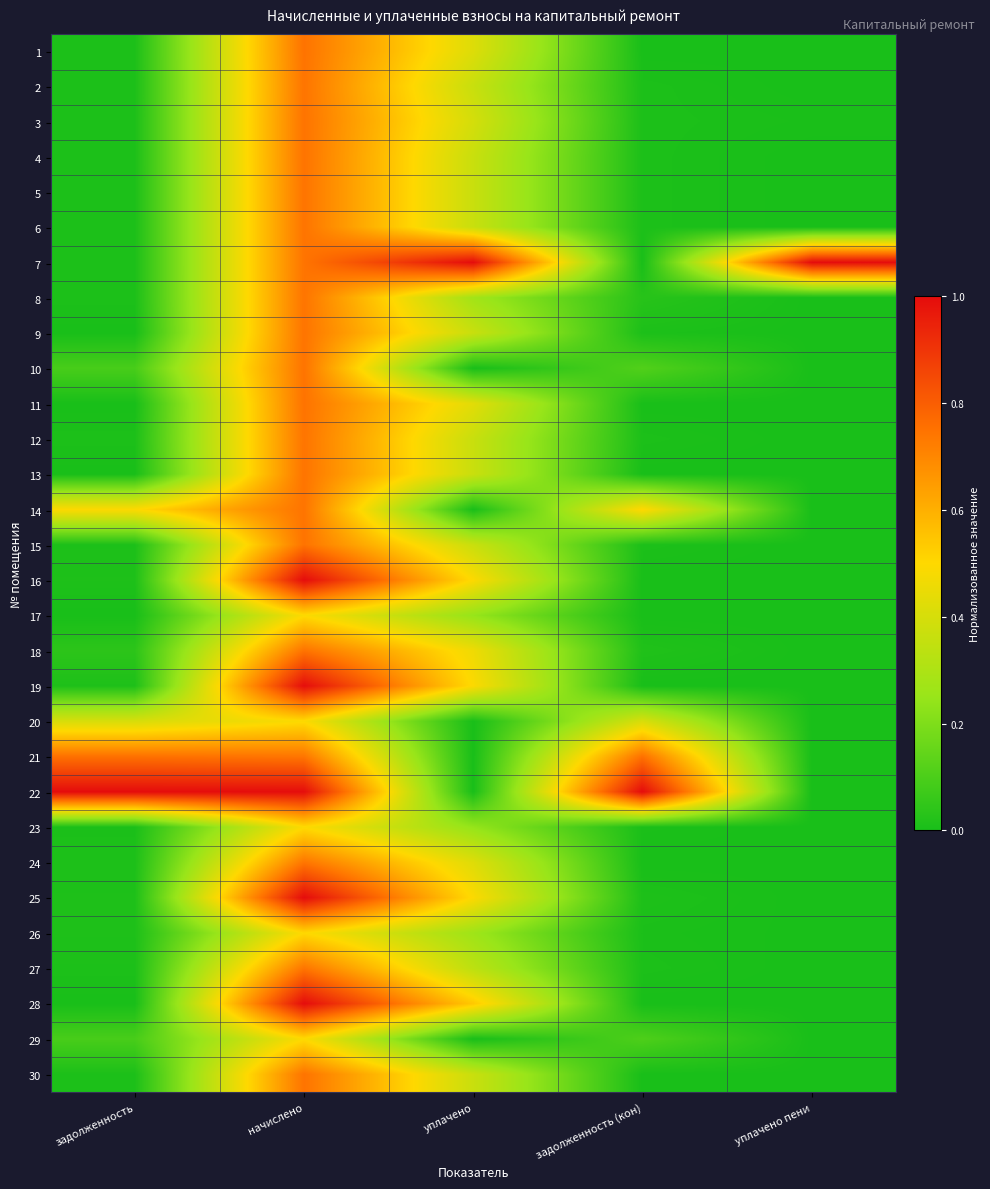

Reading right to left, list all the values displayed in this chart.

1: уплачено пени=0.0	задолженность (кон)=0.0	уплачено=0.4	начислено=0.7	задолженность=0.0
2: уплачено пени=0.0	задолженность (кон)=0.0	уплачено=0.4	начислено=0.7	задолженность=0.0
3: уплачено пени=0.0	задолженность (кон)=0.0	уплачено=0.4	начислено=0.7	задолженность=0.0
4: уплачено пени=0.0	задолженность (кон)=0.0	уплачено=0.4	начислено=0.7	задолженность=0.0
5: уплачено пени=0.0	задолженность (кон)=0.0	уплачено=0.4	начислено=0.7	задолженность=0.0
6: уплачено пени=0.0	задолженность (кон)=0.0	уплачено=0.4	начислено=0.7	задолженность=0.0
7: уплачено пени=1.0	задолженность (кон)=0.0	уплачено=1.0	начислено=0.7	задолженность=0.0
8: уплачено пени=0.0	задолженность (кон)=0.0	уплачено=0.3	начислено=0.7	задолженность=0.0
9: уплачено пени=0.0	задолженность (кон)=0.0	уплачено=0.4	начислено=0.7	задолженность=0.0
10: уплачено пени=0.0	задолженность (кон)=0.1	уплачено=0.0	начислено=0.7	задолженность=0.1
11: уплачено пени=0.0	задолженность (кон)=0.0	уплачено=0.4	начислено=0.7	задолженность=0.0
12: уплачено пени=0.0	задолженность (кон)=0.0	уплачено=0.4	начислено=0.7	задолженность=0.0
13: уплачено пени=0.0	задолженность (кон)=0.0	уплачено=0.4	начислено=0.7	задолженность=0.0
14: уплачено пени=0.0	задолженность (кон)=0.5	уплачено=0.0	начислено=0.7	задолженность=0.5
15: уплачено пени=0.0	задолженность (кон)=0.0	уплачено=0.4	начислено=0.7	задолженность=0.0
16: уплачено пени=0.0	задолженность (кон)=0.0	уплачено=0.5	начислено=1.0	задолженность=0.0
17: уплачено пени=0.0	задолженность (кон)=0.0	уплачено=0.2	начислено=0.5	задолженность=0.0
18: уплачено пени=0.0	задолженность (кон)=0.0	уплачено=0.5	начислено=0.7	задолженность=0.0
19: уплачено пени=0.0	задолженность (кон)=0.0	уплачено=0.5	начислено=1.0	задолженность=0.0
20: уплачено пени=0.0	задолженность (кон)=0.4	уплачено=0.0	начислено=0.5	задолженность=0.4
21: уплачено пени=0.0	задолженность (кон)=0.8	уплачено=0.0	начислено=0.7	задолженность=0.8
22: уплачено пени=0.0	задолженность (кон)=1.0	уплачено=0.0	начислено=1.0	задолженность=1.0
23: уплачено пени=0.0	задолженность (кон)=0.0	уплачено=0.2	начислено=0.5	задолженность=0.0
24: уплачено пени=0.0	задолженность (кон)=0.0	уплачено=0.4	начислено=0.7	задолженность=0.0
25: уплачено пени=0.0	задолженность (кон)=0.0	уплачено=0.5	начислено=1.0	задолженность=0.0
26: уплачено пени=0.0	задолженность (кон)=0.0	уплачено=0.3	начислено=0.5	задолженность=0.0
27: уплачено пени=0.0	задолженность (кон)=0.0	уплачено=0.3	начислено=0.7	задолженность=0.0
28: уплачено пени=0.0	задолженность (кон)=0.0	уплачено=0.5	начислено=1.0	задолженность=0.0
29: уплачено пени=0.0	задолженность (кон)=0.1	уплачено=0.0	начислено=0.5	задолженность=0.1
30: уплачено пени=0.0	задолженность (кон)=0.0	уплачено=0.4	начислено=0.7	задолженность=0.0